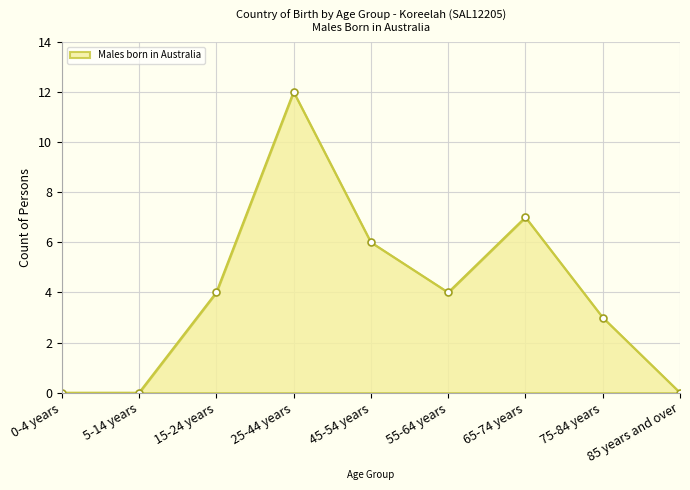

Is it true that the value at 55-64 years is 4?

True